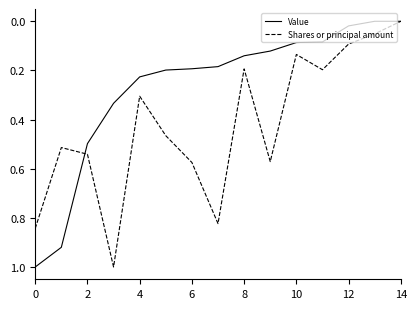

Rank the series by their average value, from lowest to highest.

Value, Shares or principal amount